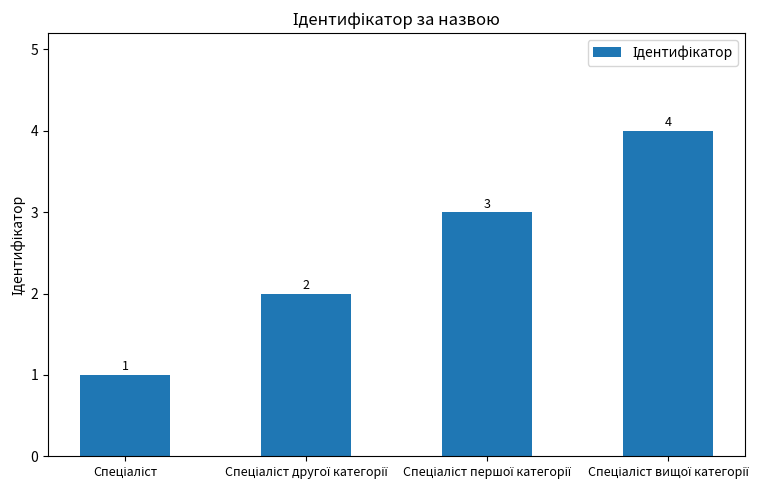

What is the greatest value displayed?

4